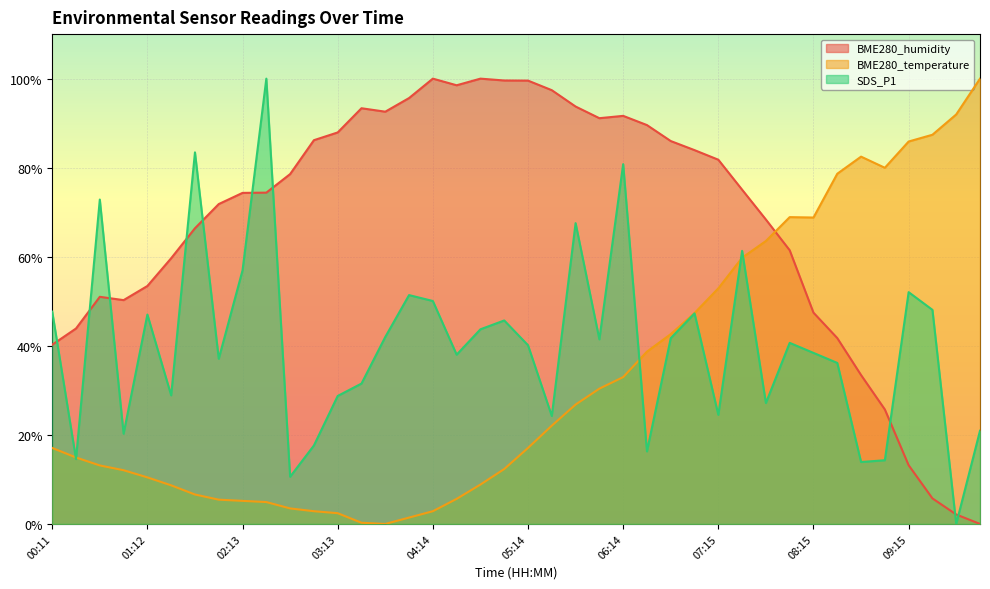

What is the spread (max minus min) of values at 09:15?

72.7